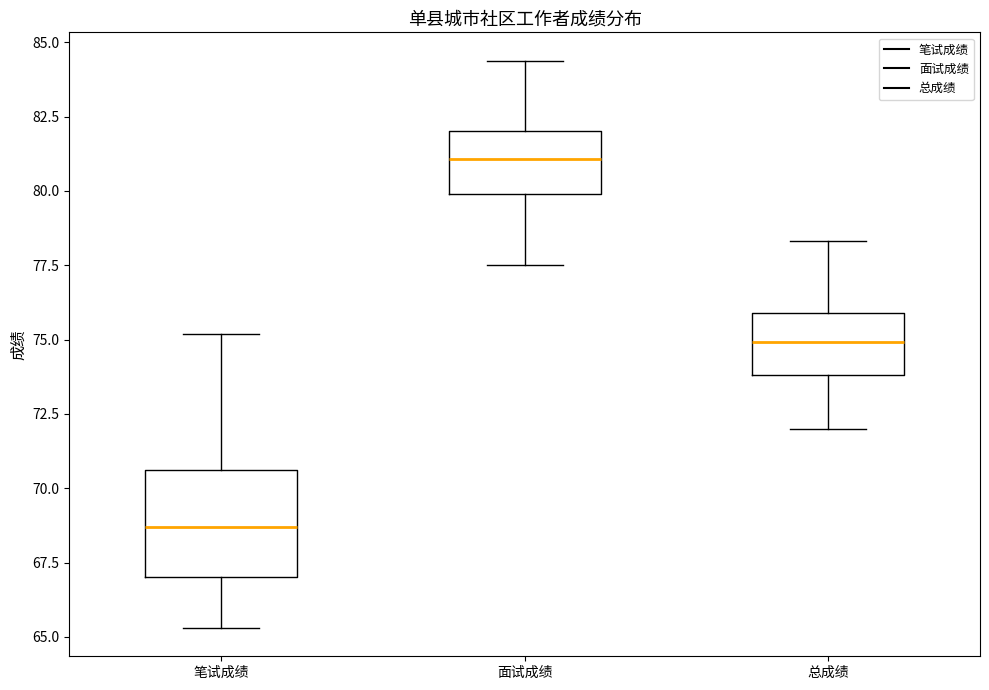

Comparing the boxes themselves (not the whiskers), which one is the tallest?

笔试成绩